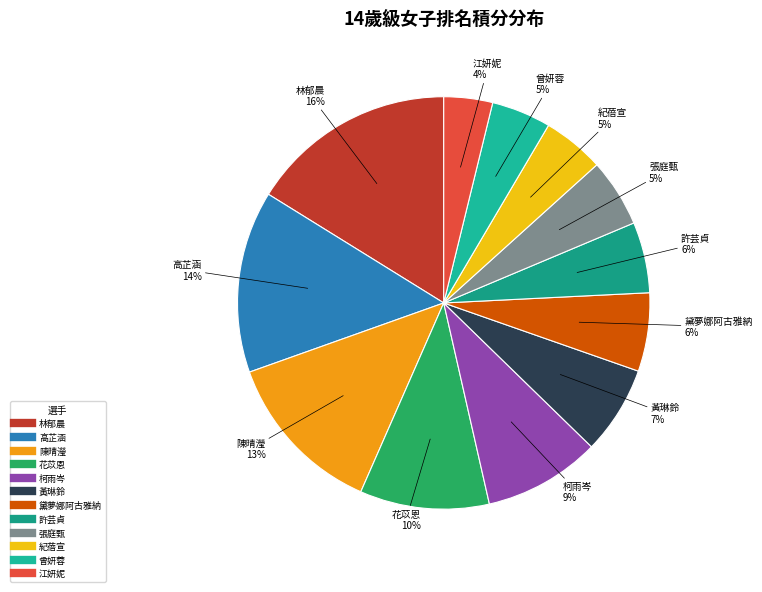

How many segments does this pie chart have?

12